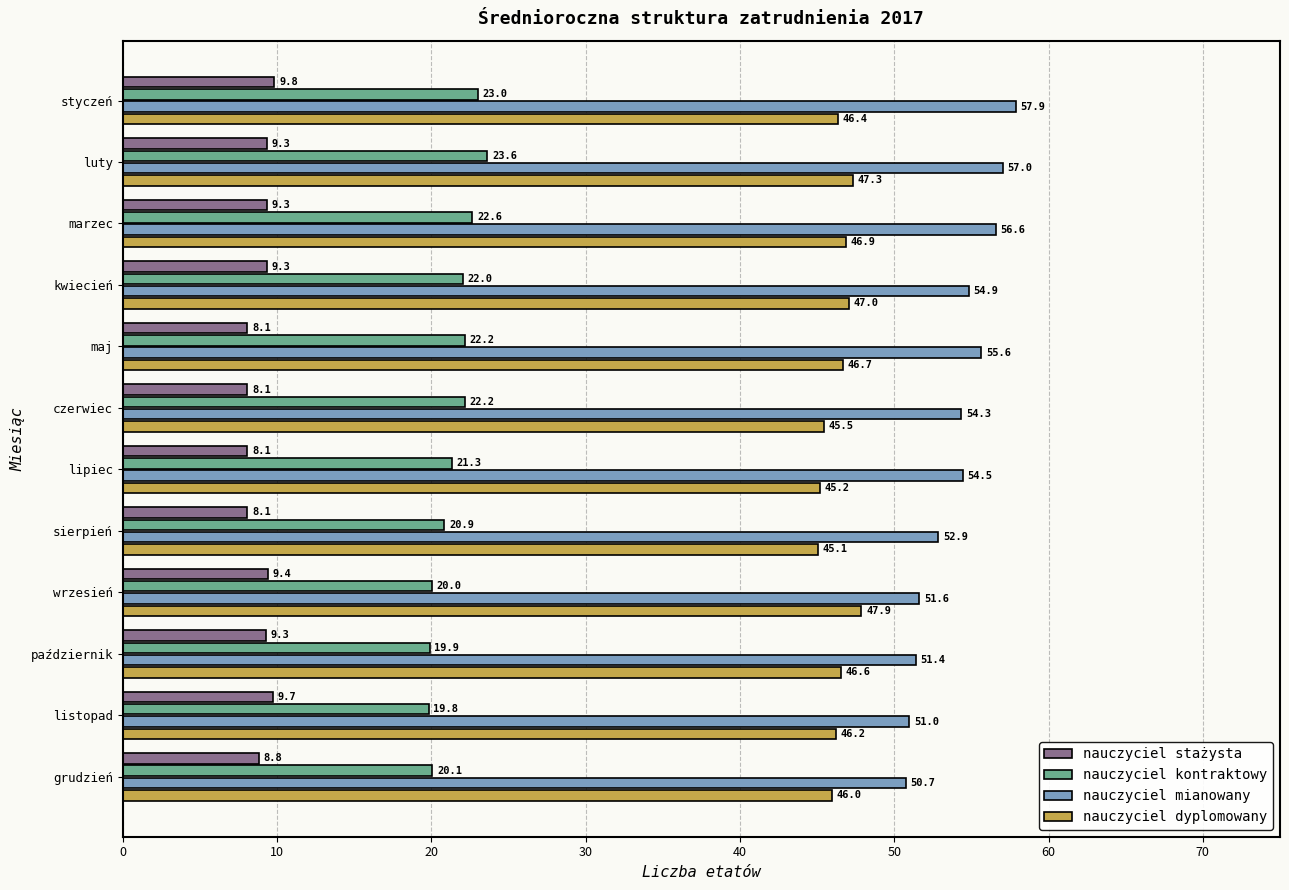

What is the total value across all series at maj?

132.6